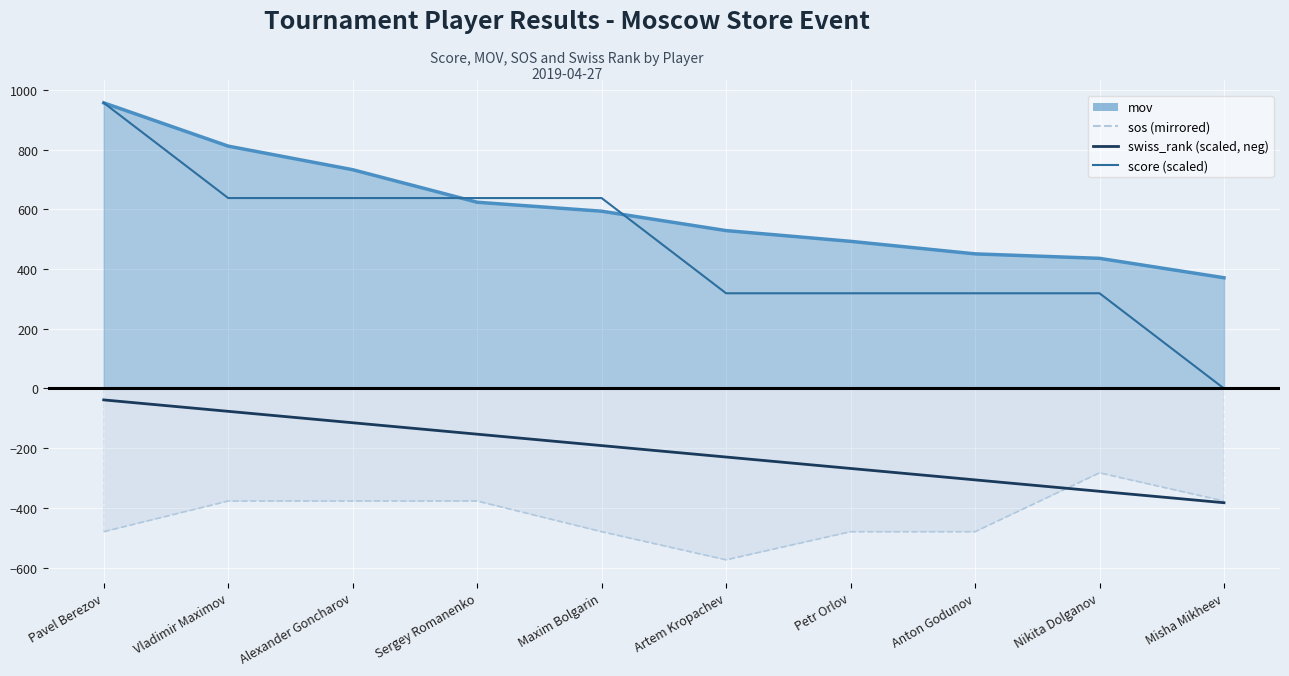

Where does the swiss_rank (scaled, neg) series first go above -191?

Pavel Berezov